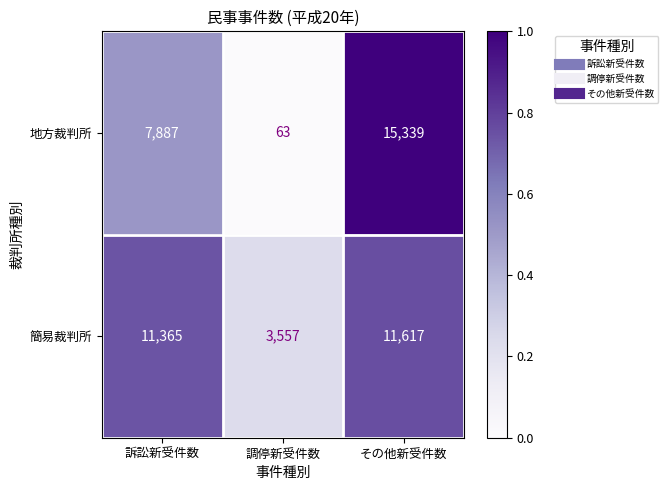

What is the greatest value displayed?

15339